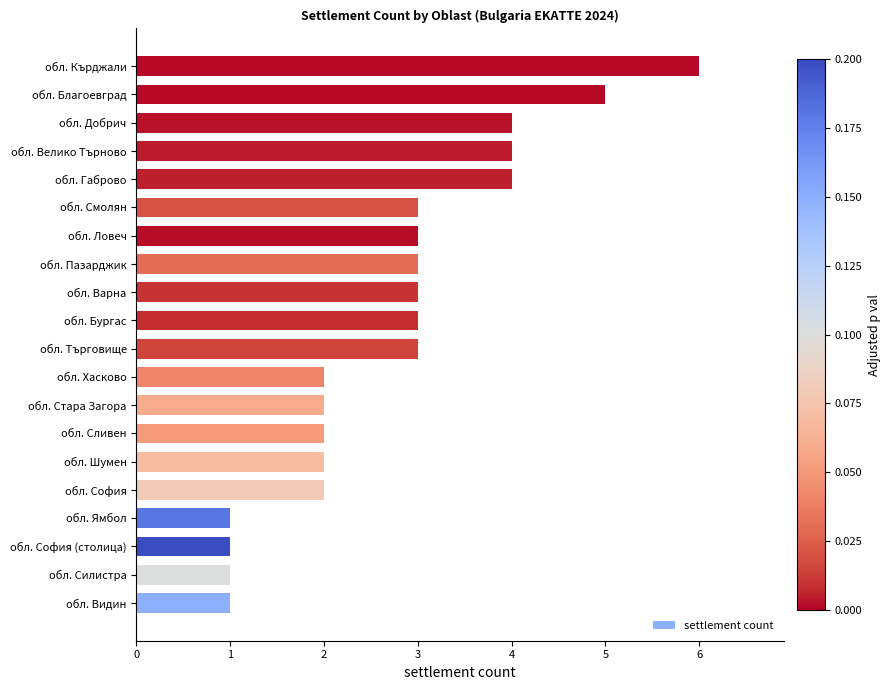

How many bars are there in total?

20